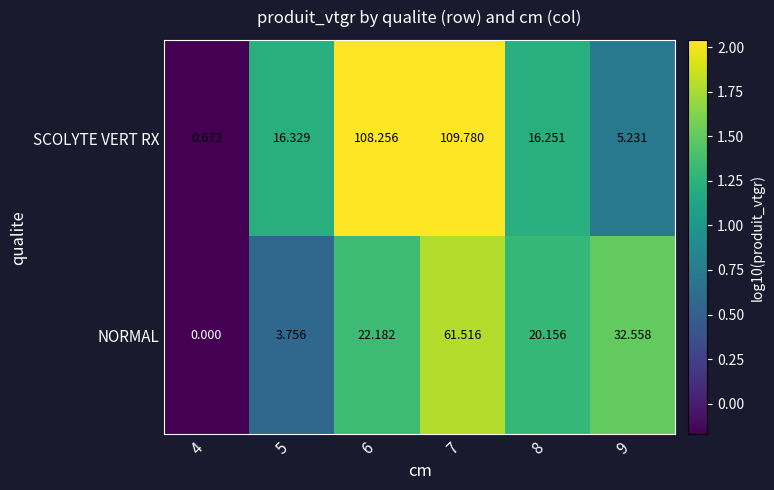

What is the total value across all series at 8?

36.4